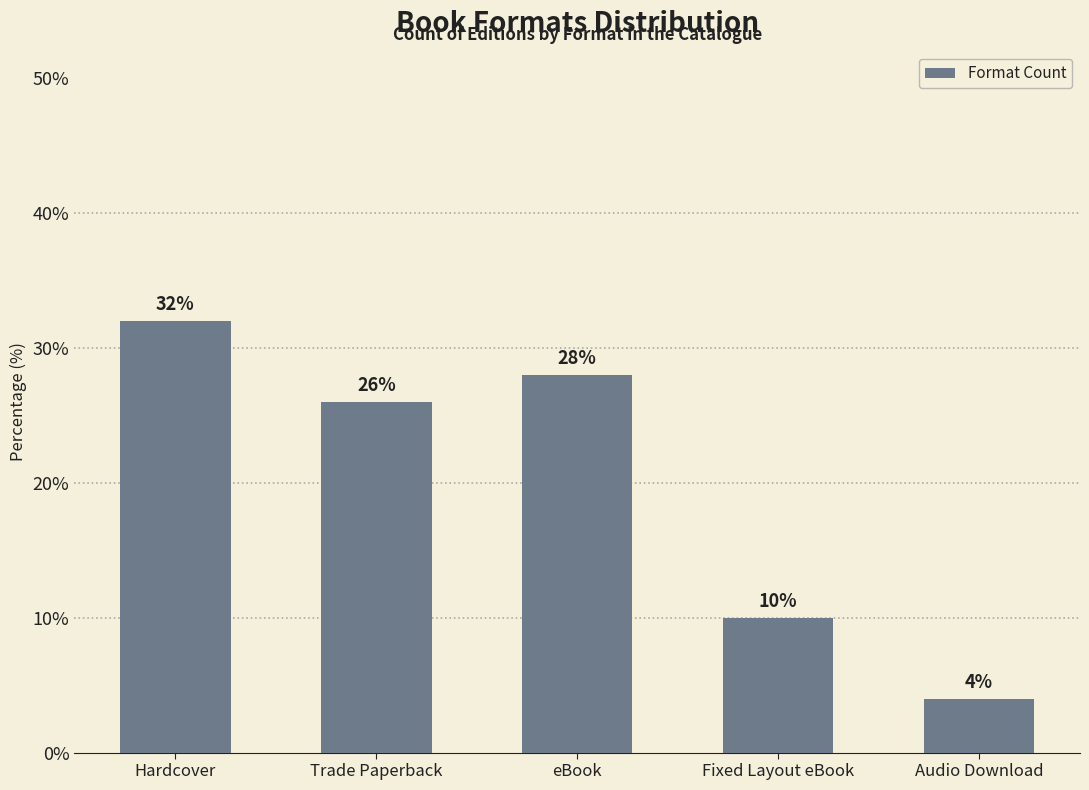

How many series are shown in this chart?

1